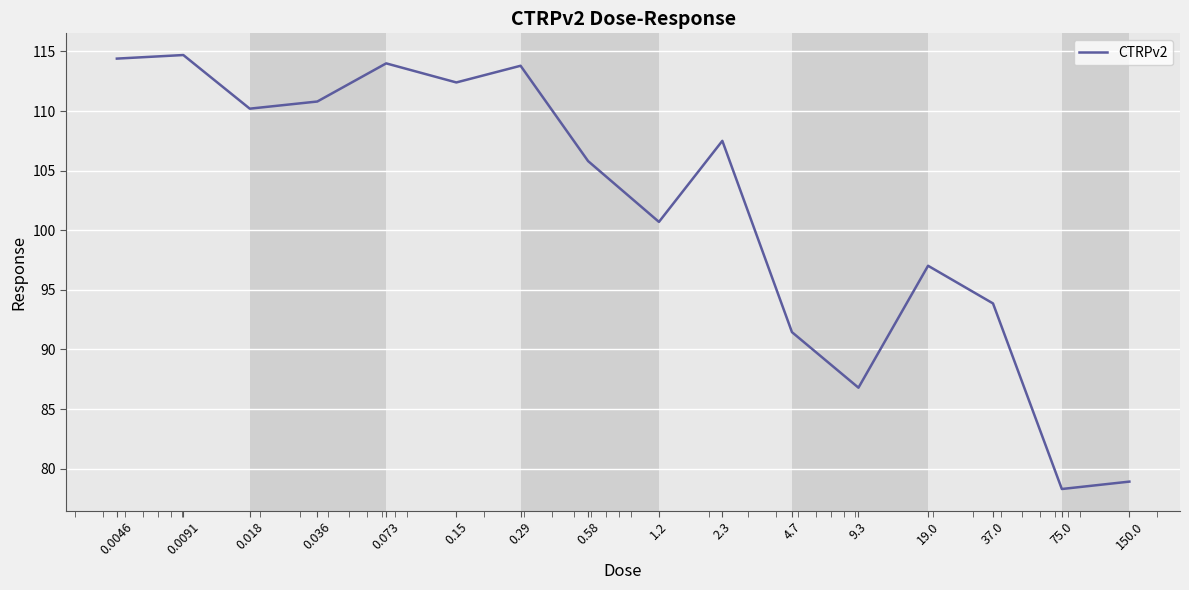

What is the minimum value shown in the chart?

78.3